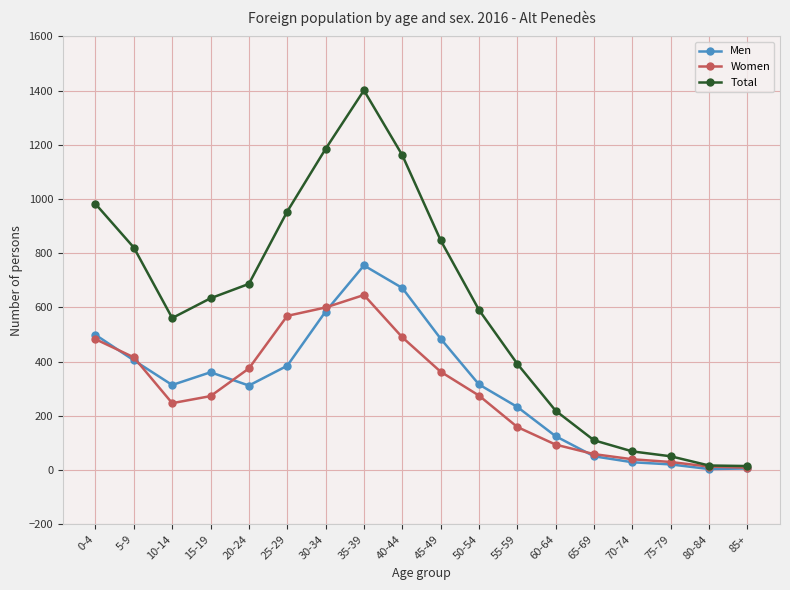

How many categories are shown in the chart?

18